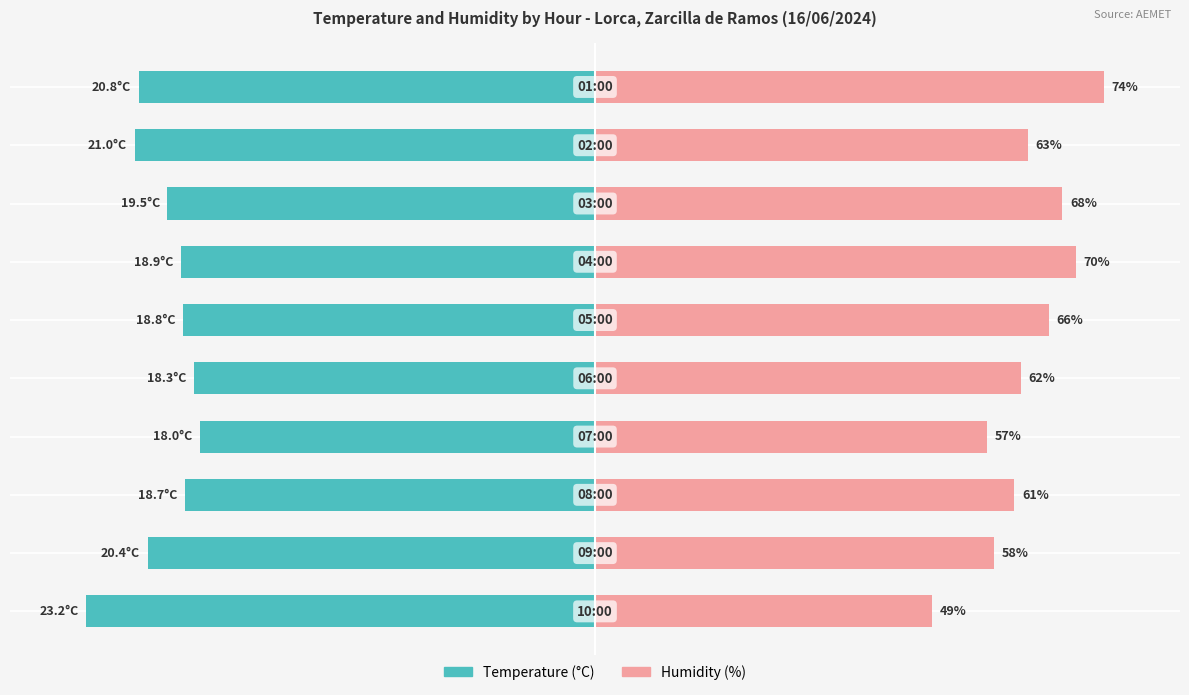

Is it true that Humidity (%) equals 115.4 at 50?

False